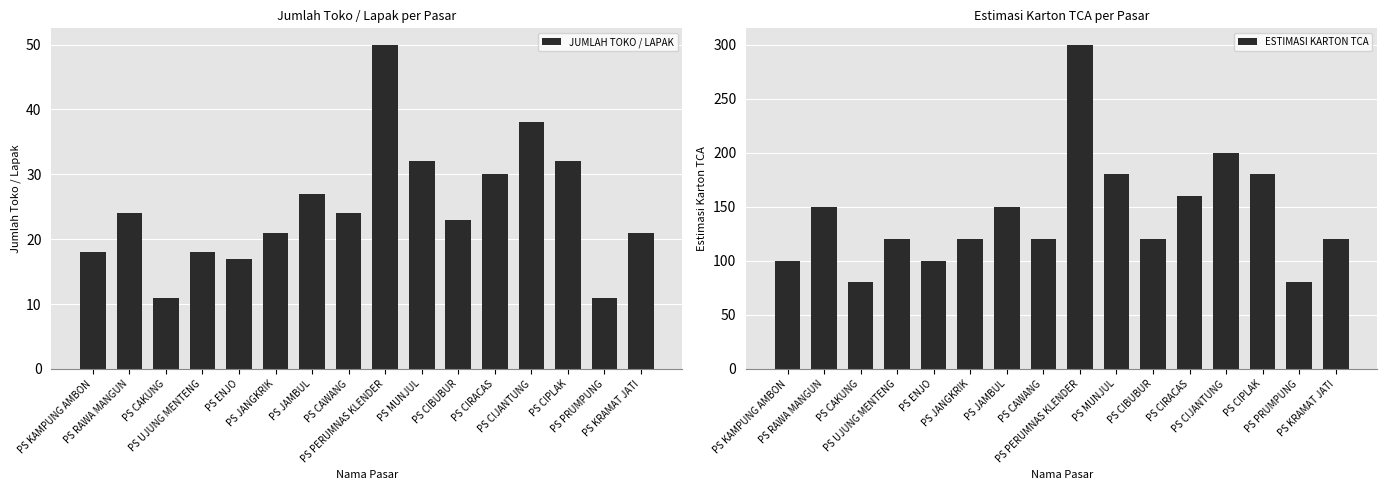

How many bars are there in total?

32